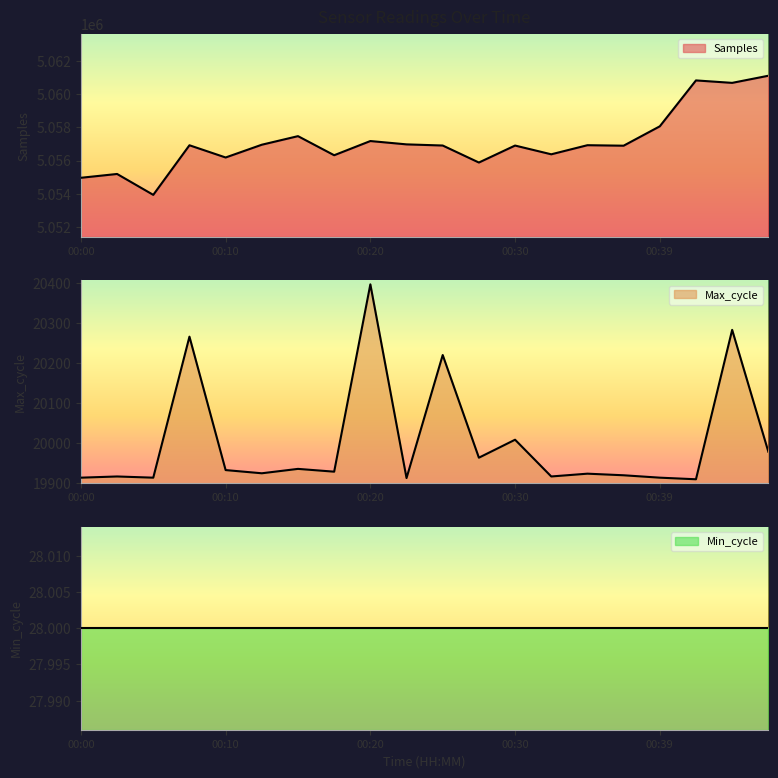

At which category does Samples reach its first local valley?

00:05